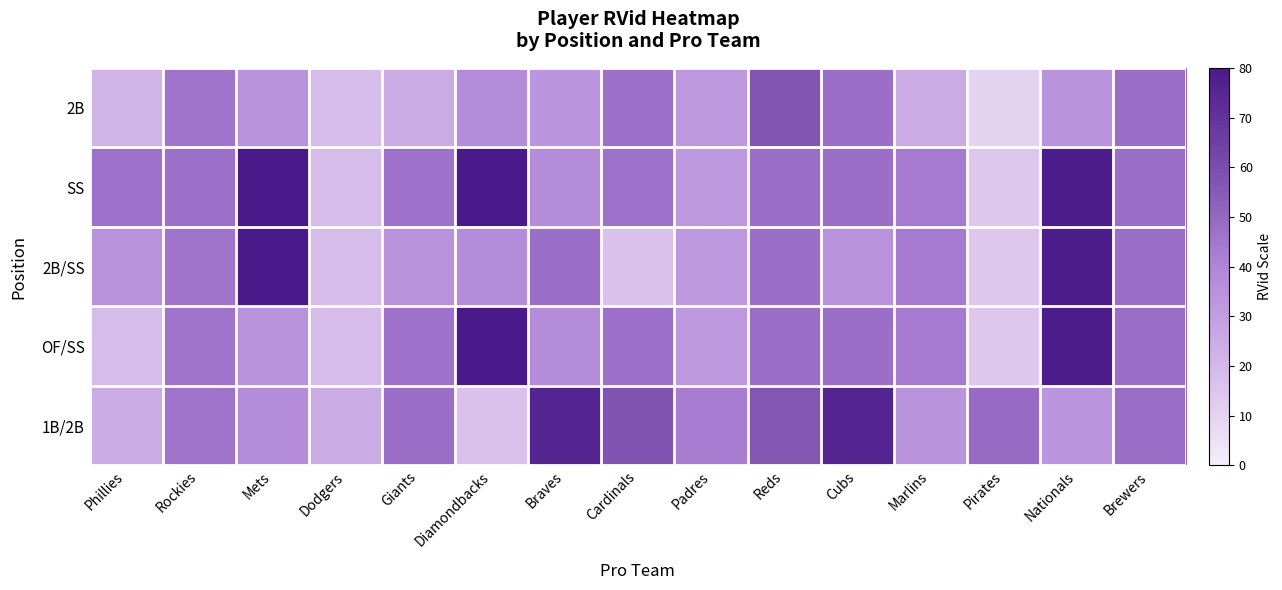

Reading right to left, list all the values displayed in this chart.

2B: Brewers=47.9	Nationals=34.7	Pirates=10.0	Marlins=24.8	Cubs=47.5	Reds=57.0	Padres=32.5	Cardinals=47.4	Braves=33.7	Diamondbacks=37.0	Giants=24.8	Dodgers=18.2	Mets=34.8	Rockies=45.7	Phillies=21.3
SS: Brewers=47.9	Nationals=78.9	Pirates=14.2	Marlins=43.7	Cubs=47.5	Reds=47.7	Padres=32.5	Cardinals=46.5	Braves=37.0	Diamondbacks=80.0	Giants=46.5	Dodgers=18.2	Mets=80.0	Rockies=47.4	Phillies=46.5
2B/SS: Brewers=47.9	Nationals=78.9	Pirates=14.2	Marlins=43.7	Cubs=34.8	Reds=47.7	Padres=32.5	Cardinals=16.3	Braves=47.5	Diamondbacks=37.0	Giants=34.8	Dodgers=18.2	Mets=80.0	Rockies=45.7	Phillies=34.8
OF/SS: Brewers=47.9	Nationals=78.9	Pirates=14.2	Marlins=43.7	Cubs=47.5	Reds=47.7	Padres=32.5	Cardinals=47.4	Braves=37.0	Diamondbacks=80.0	Giants=46.5	Dodgers=18.2	Mets=34.8	Rockies=45.7	Phillies=18.2
1B/2B: Brewers=47.9	Nationals=33.7	Pirates=49.3	Marlins=34.7	Cubs=75.7	Reds=56.6	Padres=43.0	Cardinals=57.9	Braves=75.9	Diamondbacks=16.3	Giants=47.5	Dodgers=24.8	Mets=37.0	Rockies=45.7	Phillies=24.8